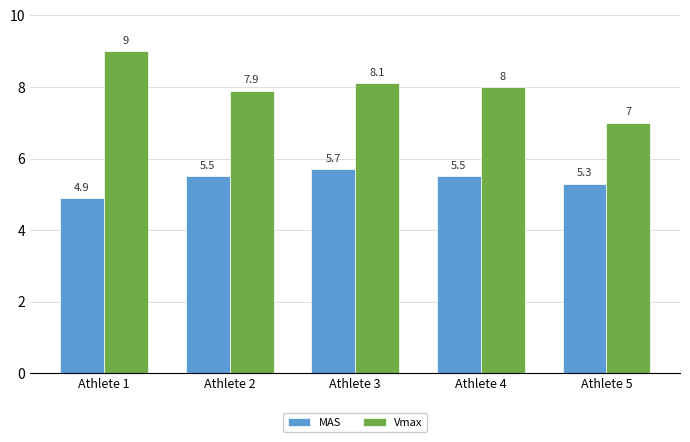

What is the value of the Vmax bar at the 2nd from the left?

7.9